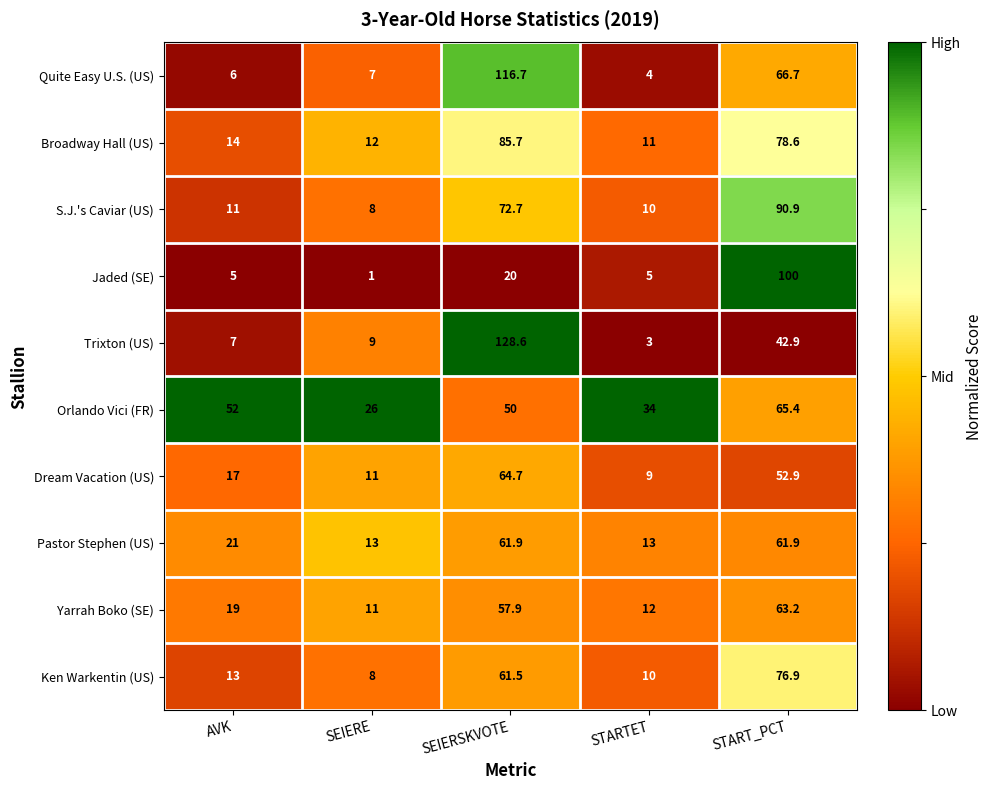

Where is Yarrah Boko (SE) nearest to the value 37?

AVK